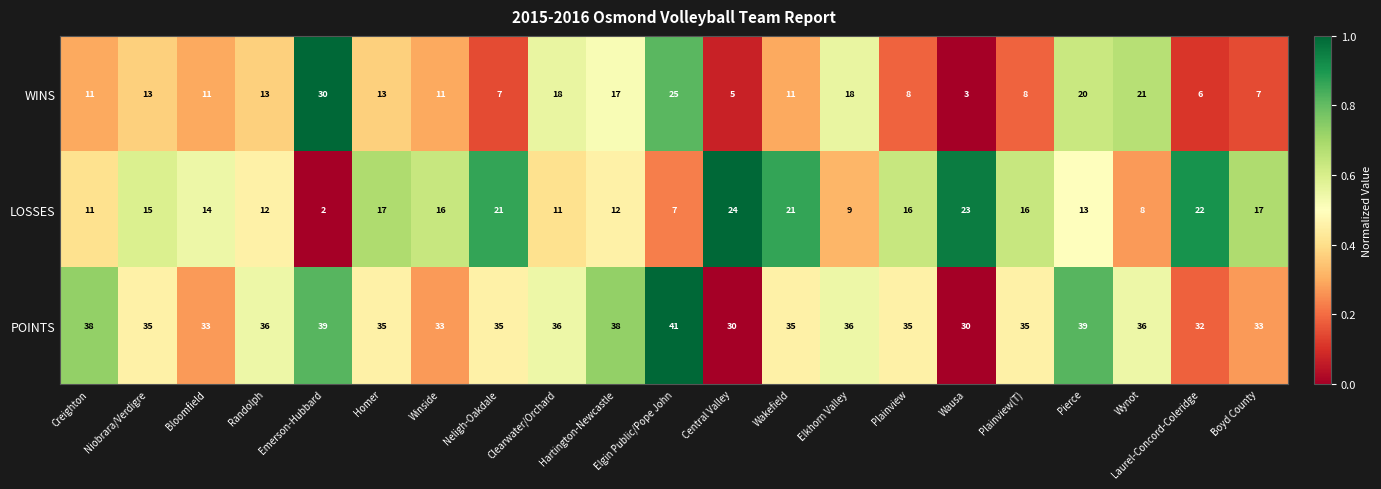

What is the total value across all series at Homer?

65